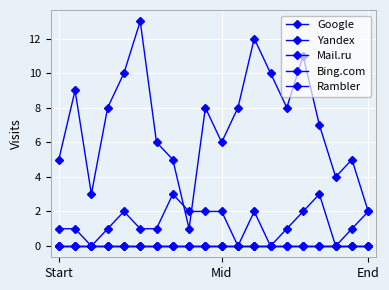

How many lines are shown in the chart?

5